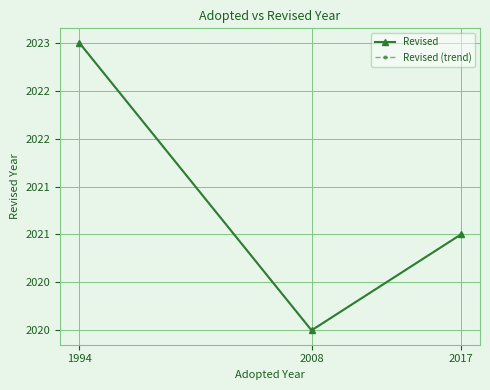

What is the sum of all Revised (trend) values?

6064